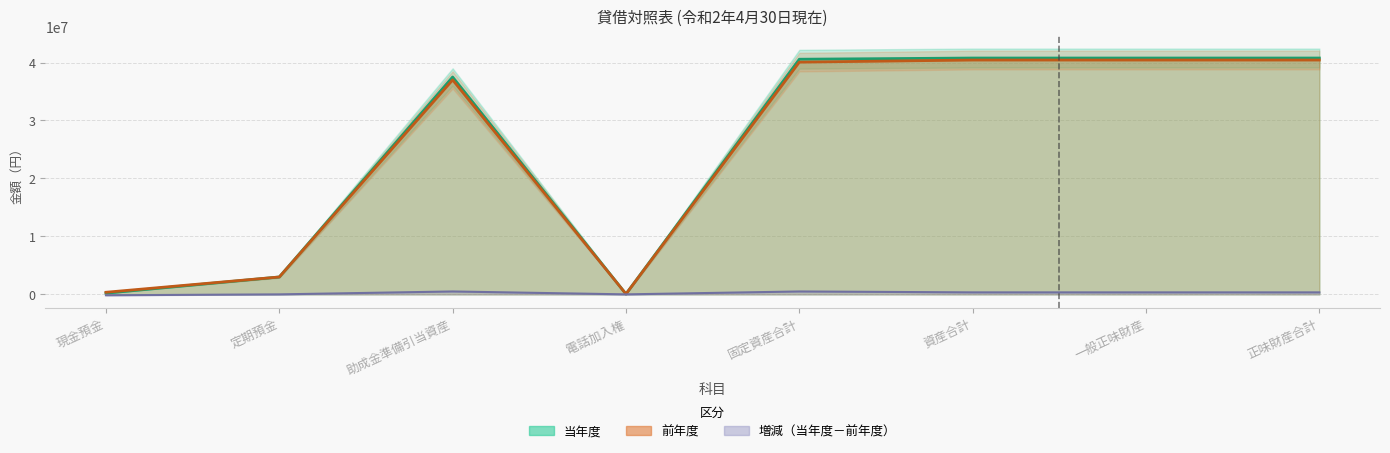

What is the sum of all 当年度 values?

203673045